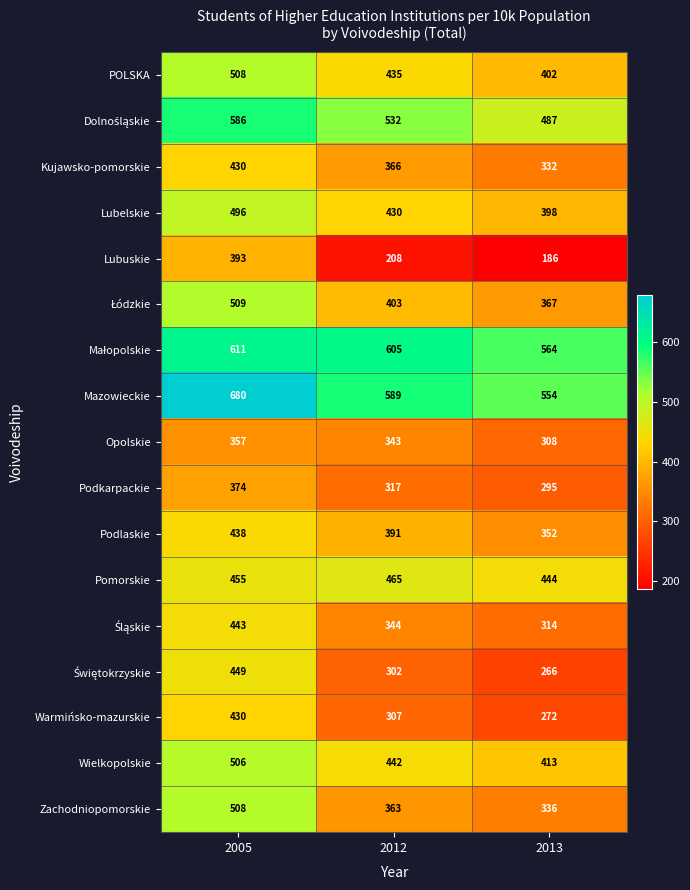

How many Podlaskie values are between 352 and 438?

3